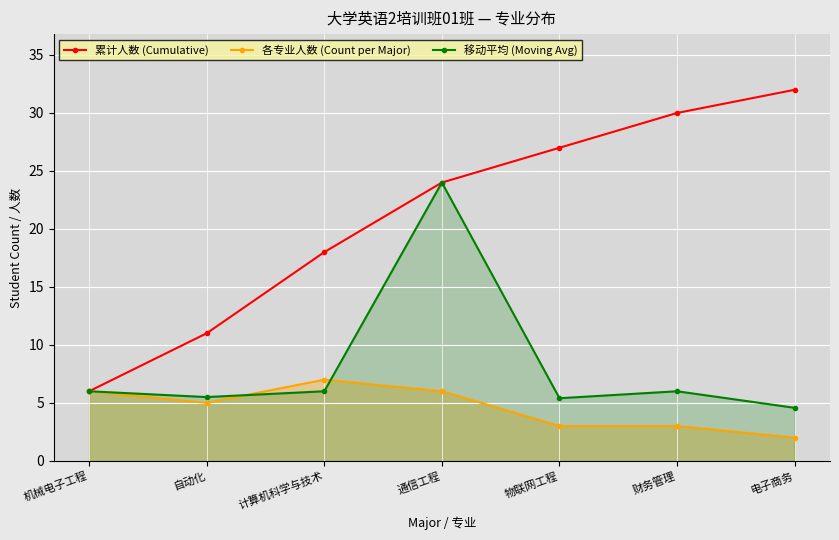

What is the average value of the 移动平均 (Moving Avg) series?

8.2